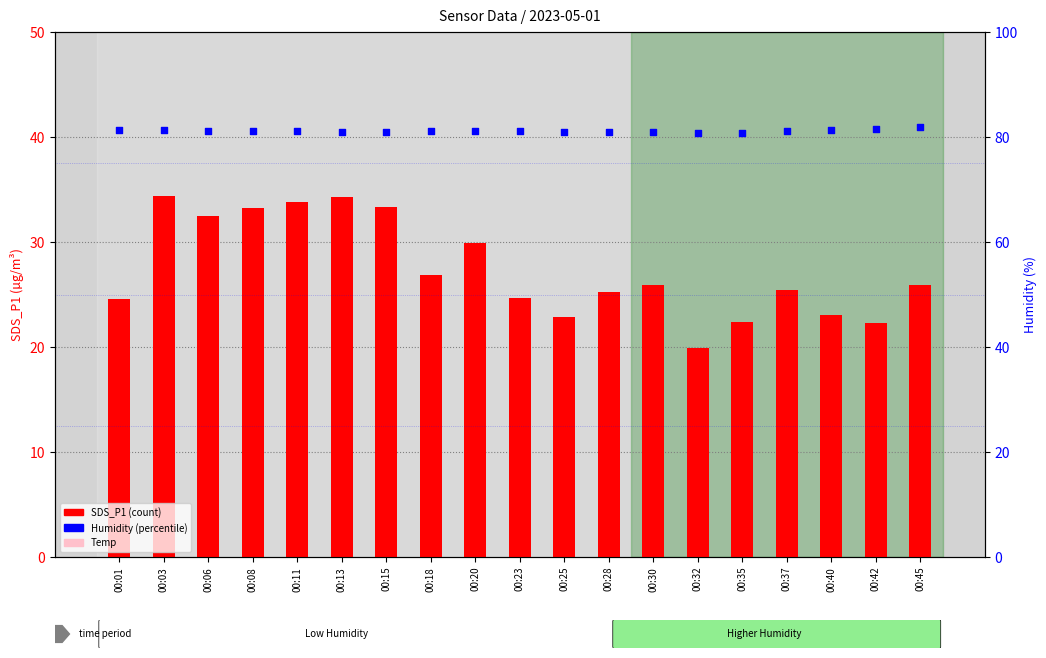

What is the total value across all series at 00:11?

114.9